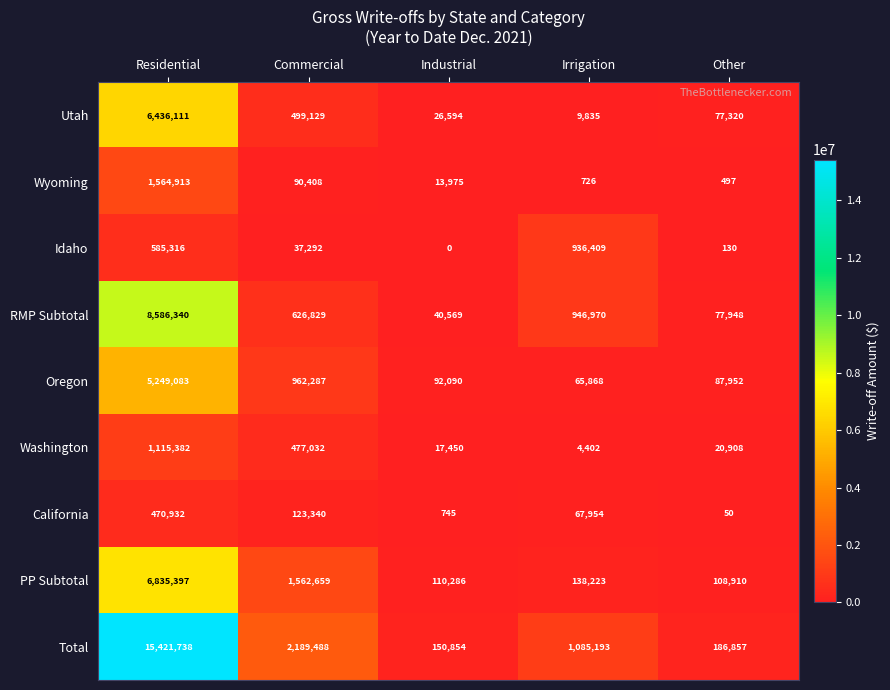

The Total series shows 150854 at Industrial. True or false?

True